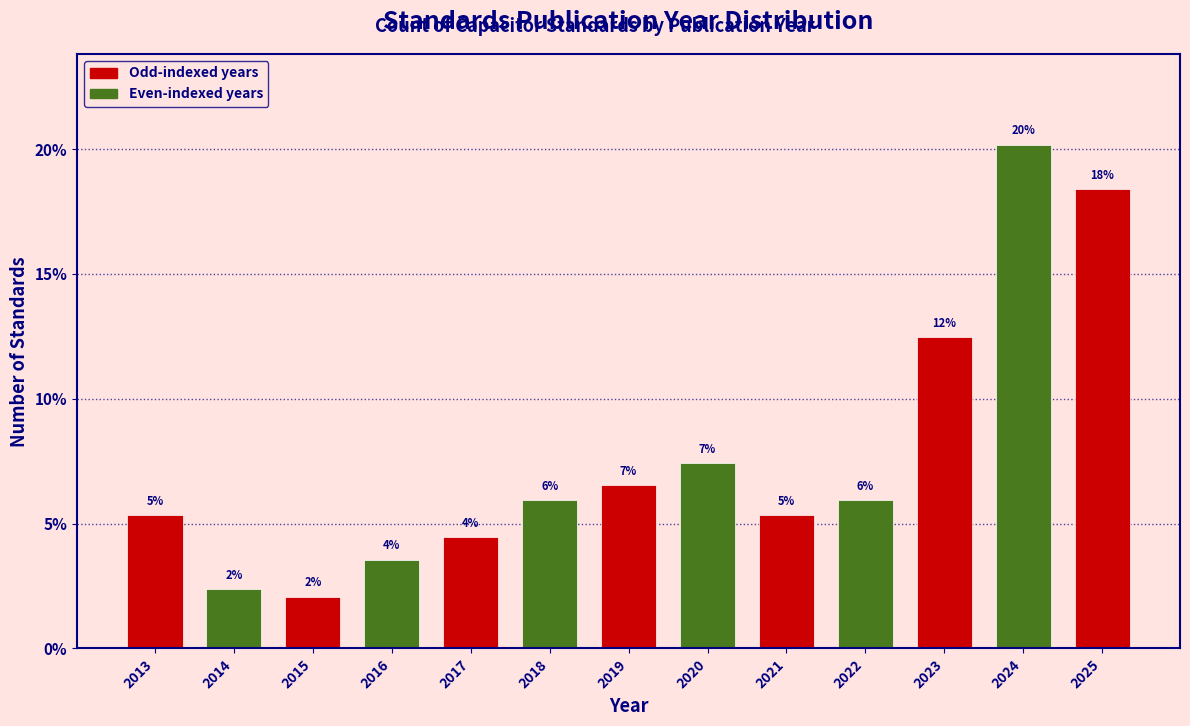

Are the bars horizontal?

No